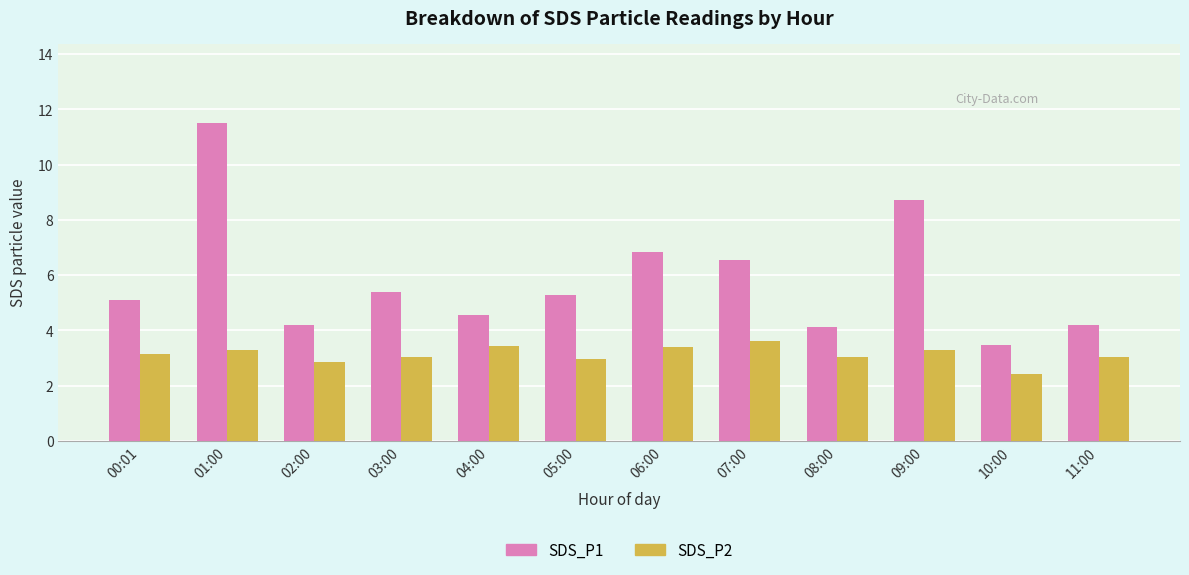

Between 05:00 and 09:00, which series saw the biggest shift?

SDS_P1